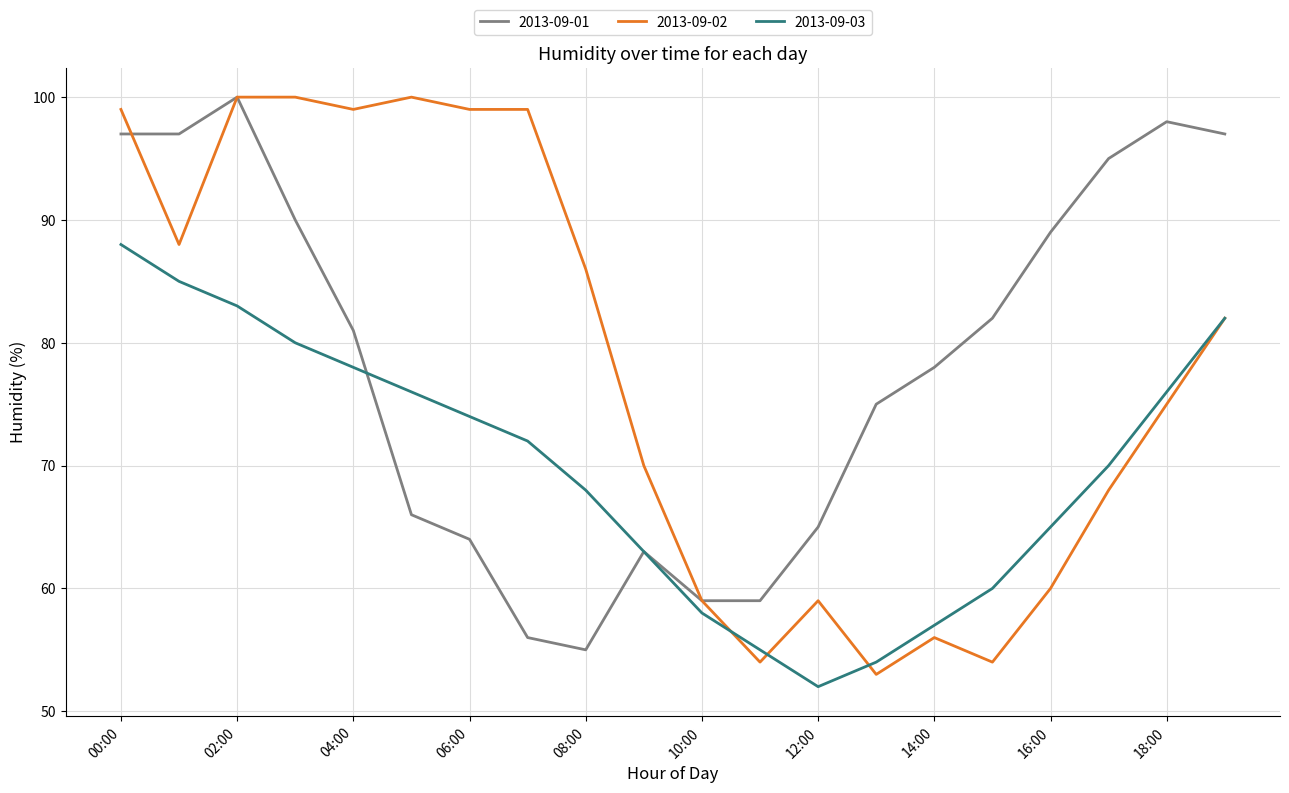

At how many categories does at least one series exceed 71?

16